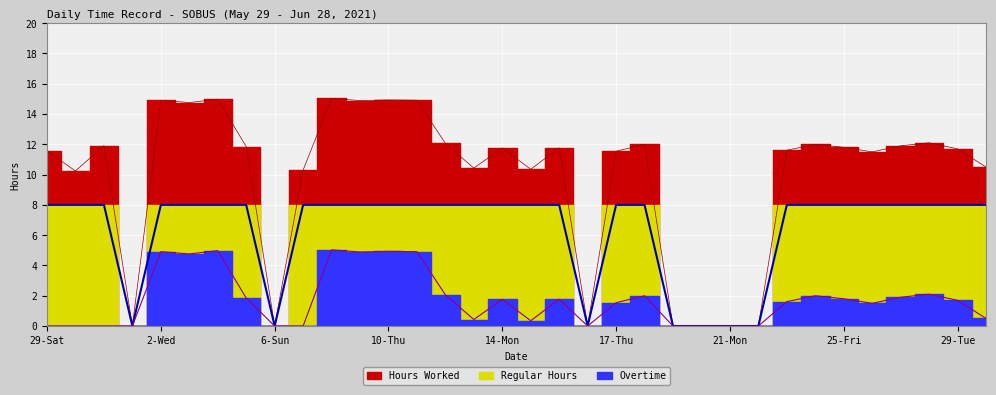

Is the value of Hours Worked at 7-Mon greater than the value of Regular at 31-Mon?

Yes